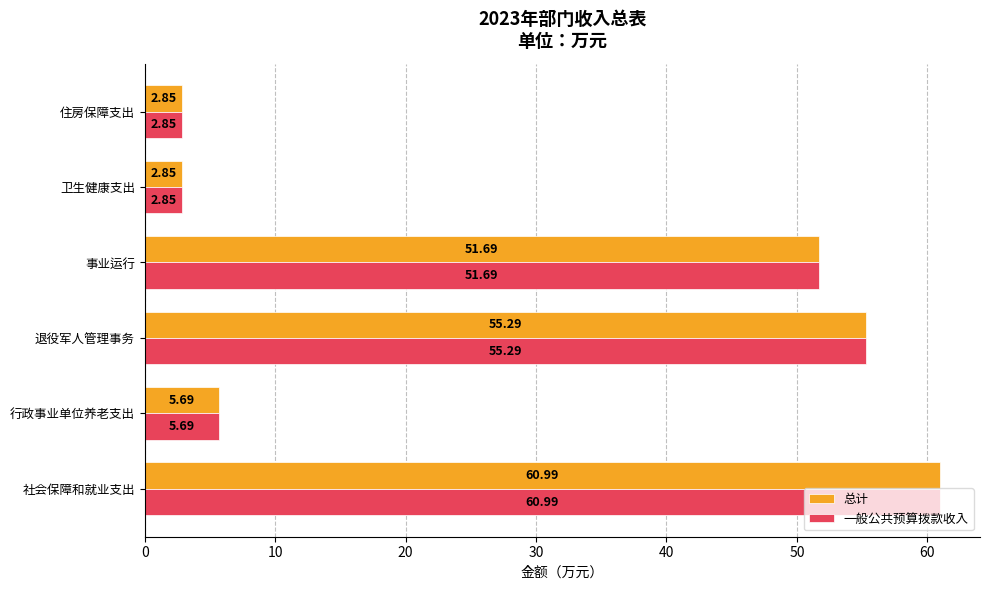

What are all the series names shown in the legend?

总计, 一般公共预算拨款收入